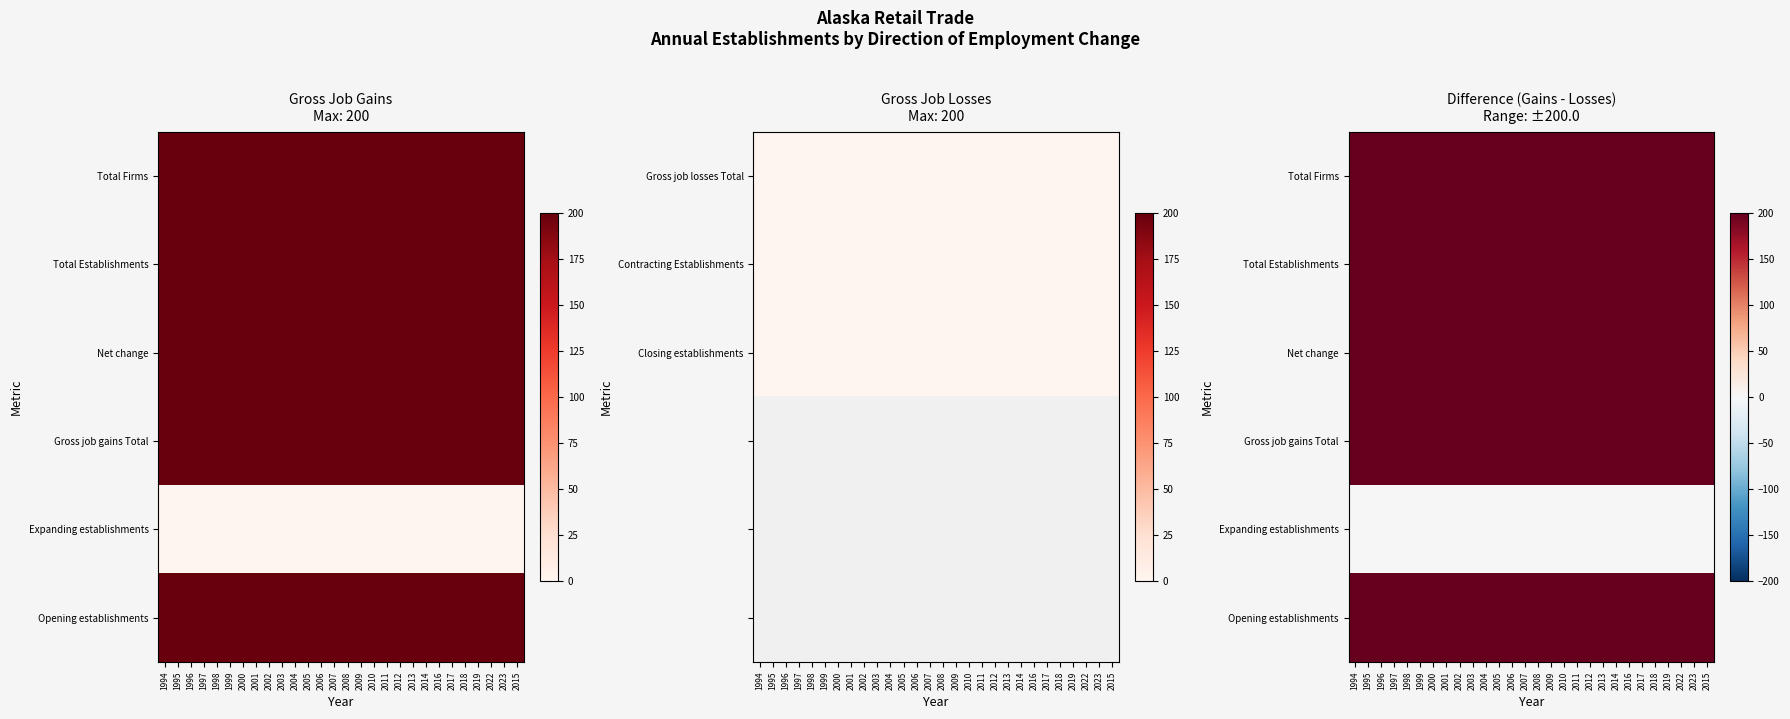

How many data points does each series have?

28